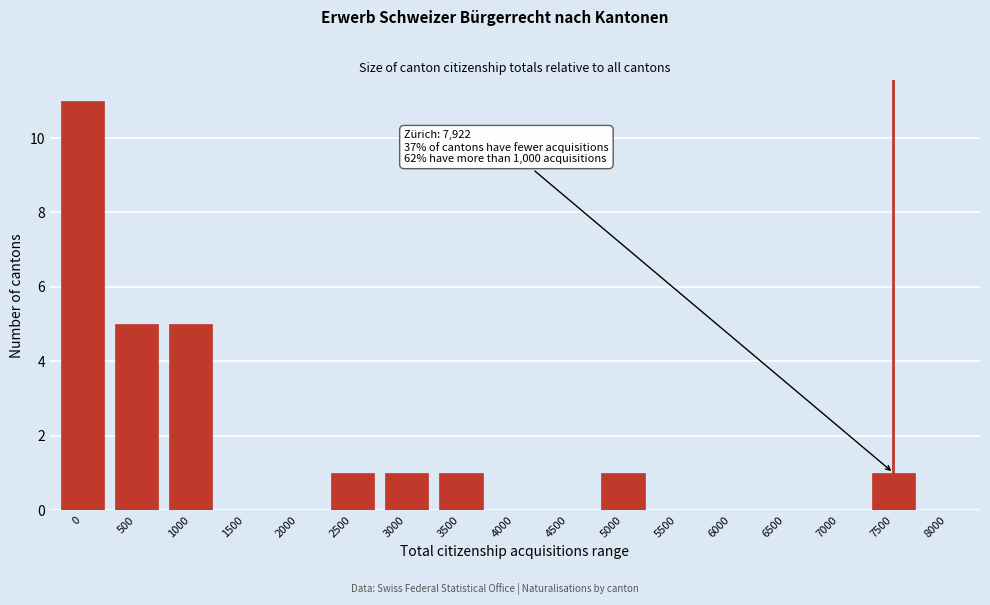

Reading left to right, list all the values displayed in this chart.

0=11	500=5	1000=5	1500=0	2000=0	2500=1	3000=1	3500=1	4000=0	4500=0	5000=1	5500=0	6000=0	6500=0	7000=0	7500=1	8000=0